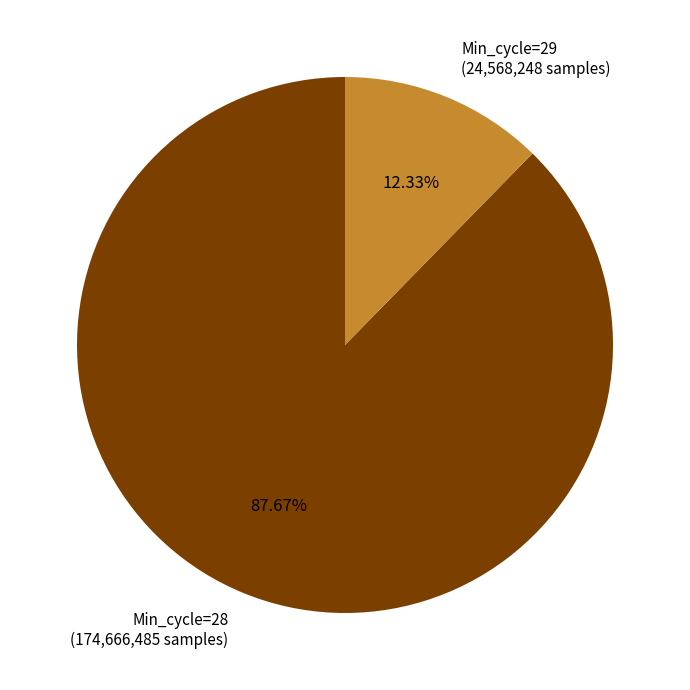

Rank the categories by value from lowest to highest.

Min_cycle=29, Min_cycle=28